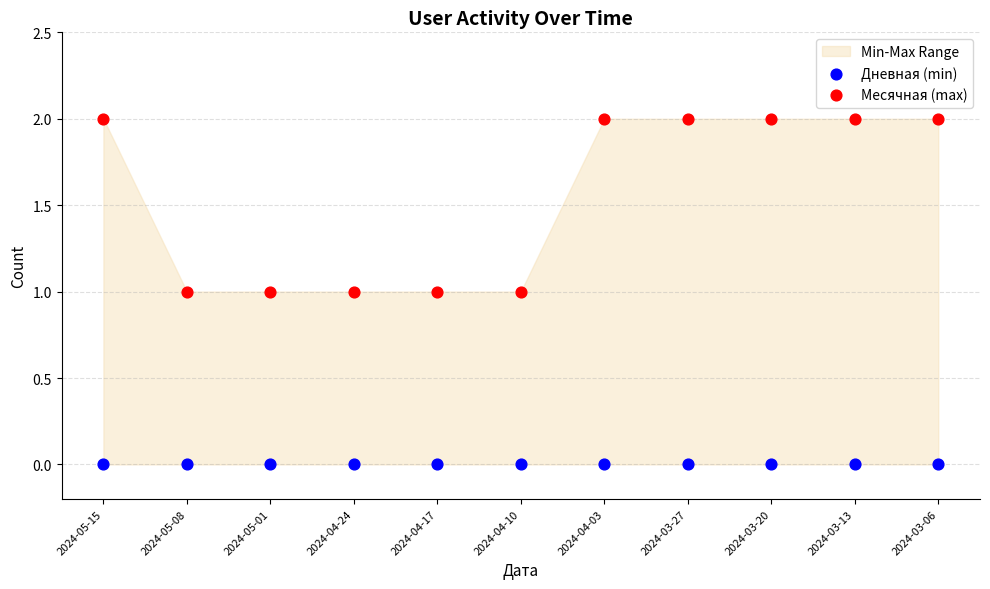

Is the value of Дневная (min) at 2024-04-17 greater than the value of Активные at 2024-05-08?

No